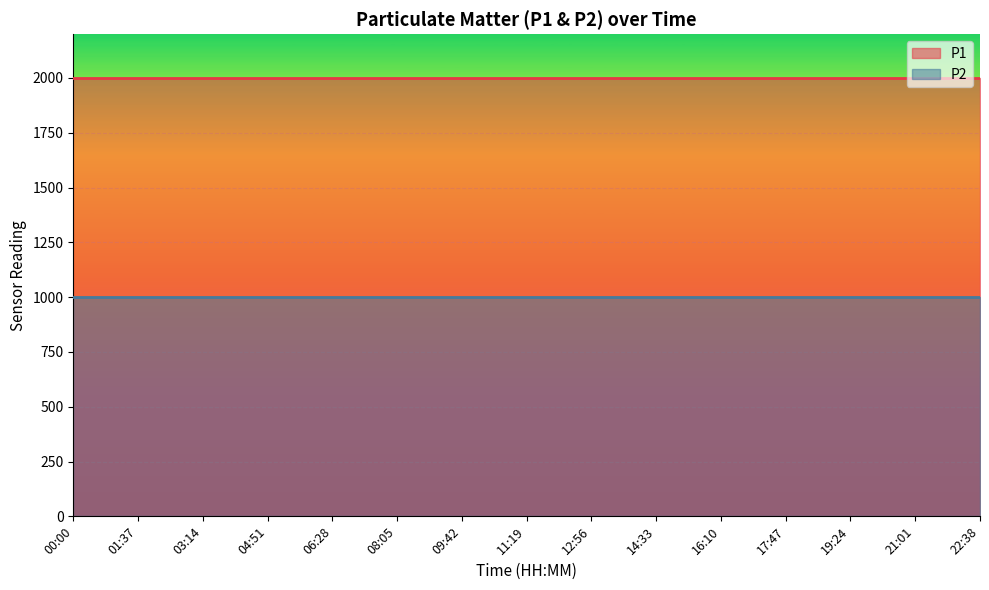

What is the average value of the P1 series?

1999.9